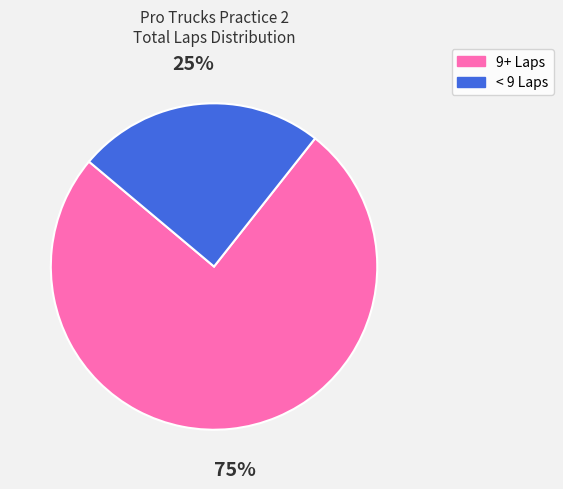

To the nearest percent, what is the average slice percentage?

50%